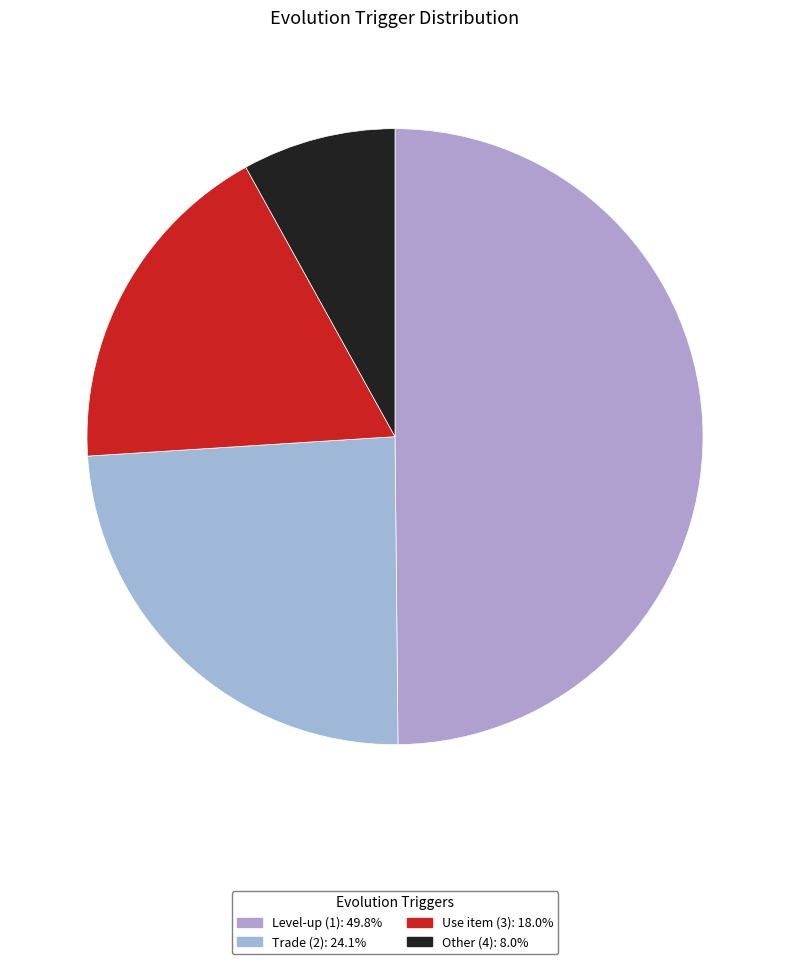

How many slices are in this pie chart?

4